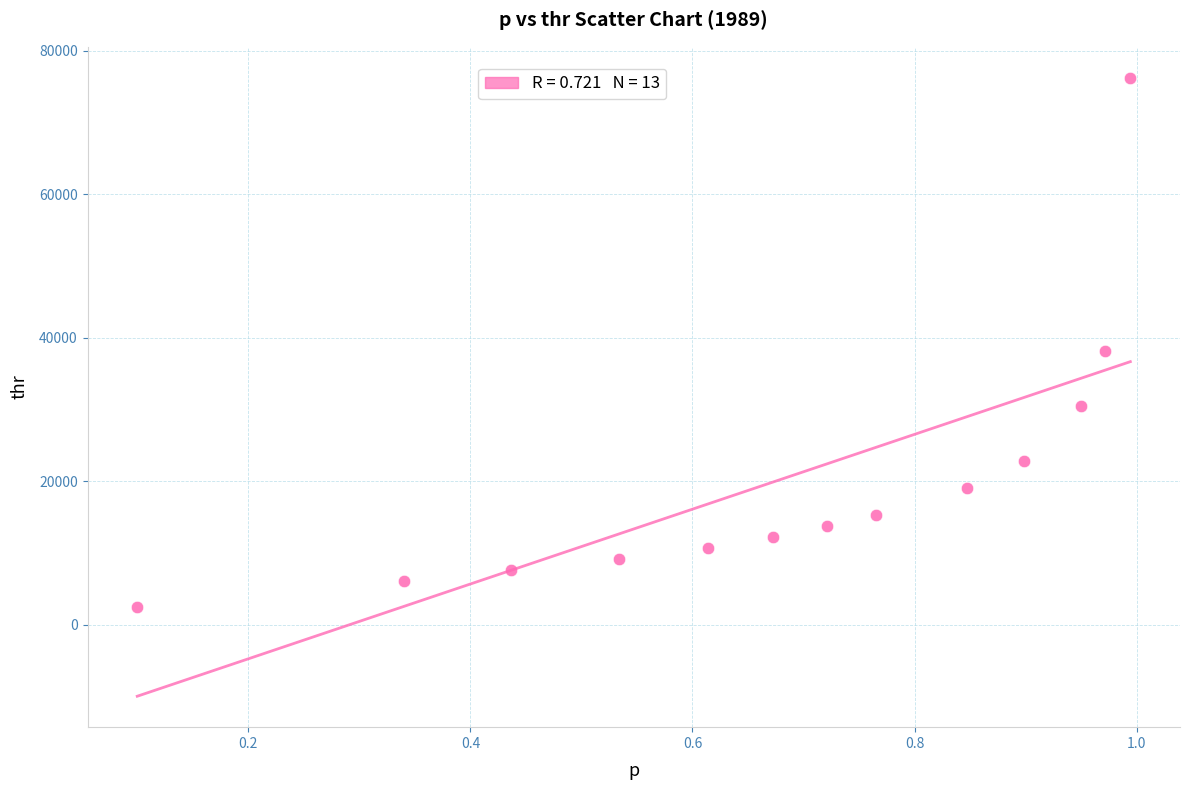

What Y value in the scatter plot is closest to 39351?

38113.0